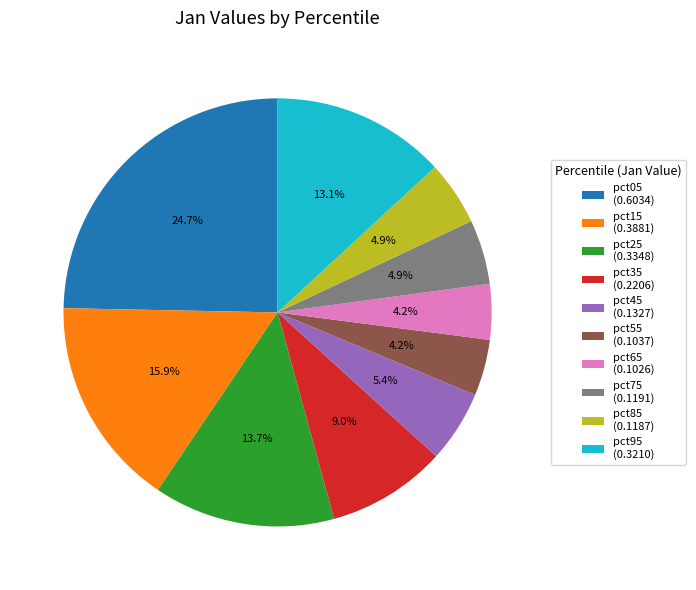

Is the sum of pct15 and pct35 greater than half?

No